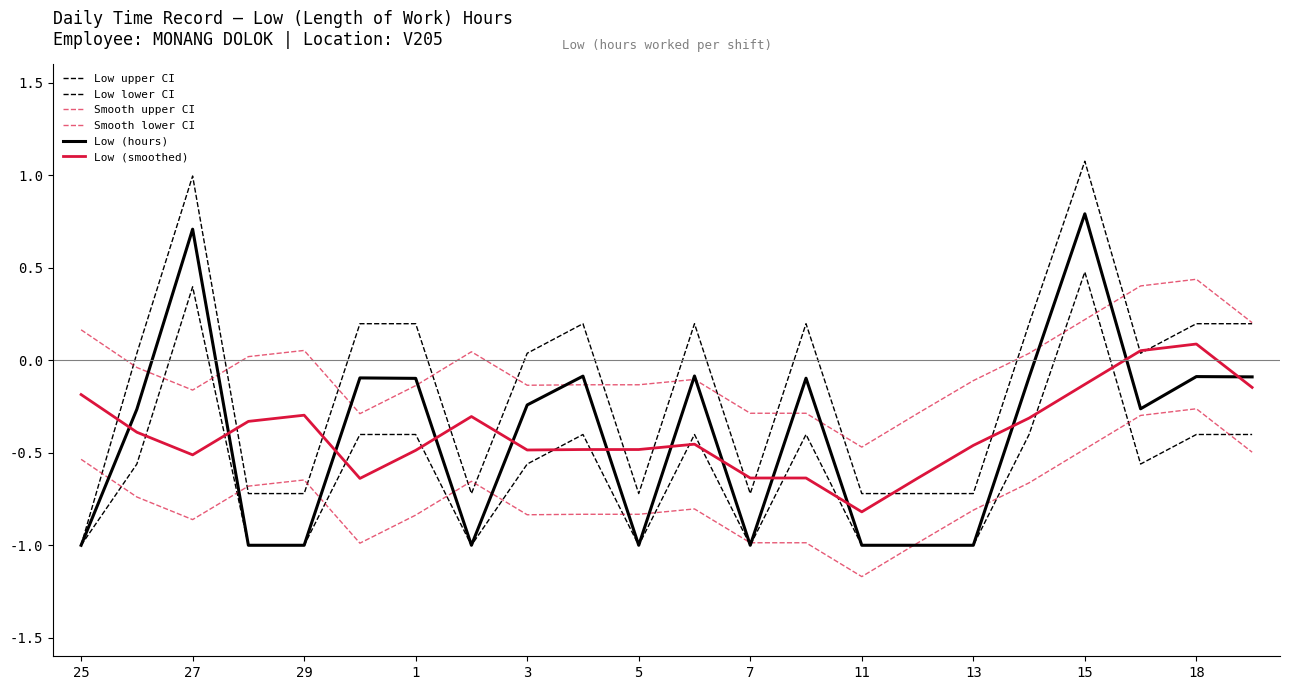

How many lines are shown in the chart?

6